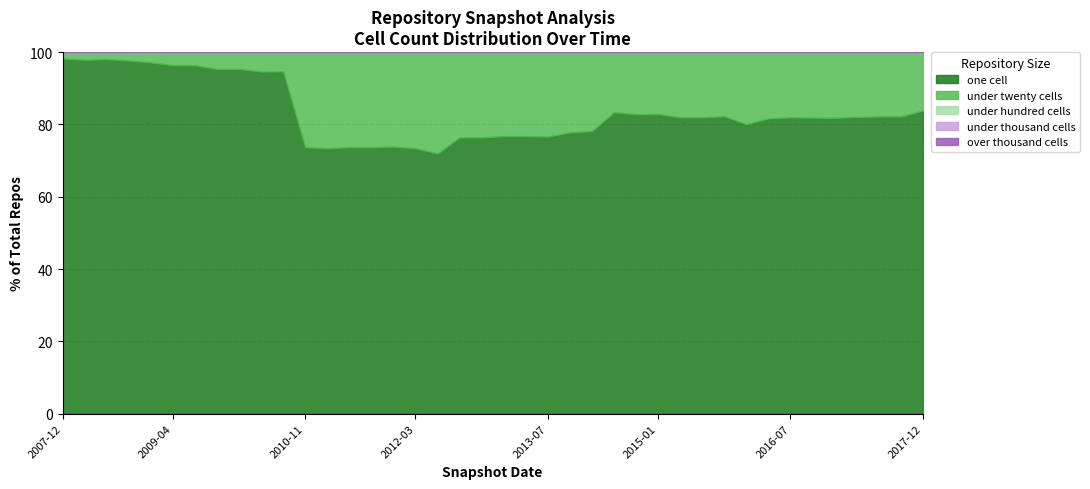

Rank the series at 2016-12-27 from highest to lowest value.

one_cell, under_twenty_cells, under_hundred_cells, under_thousand_cells, over_thousand_cells